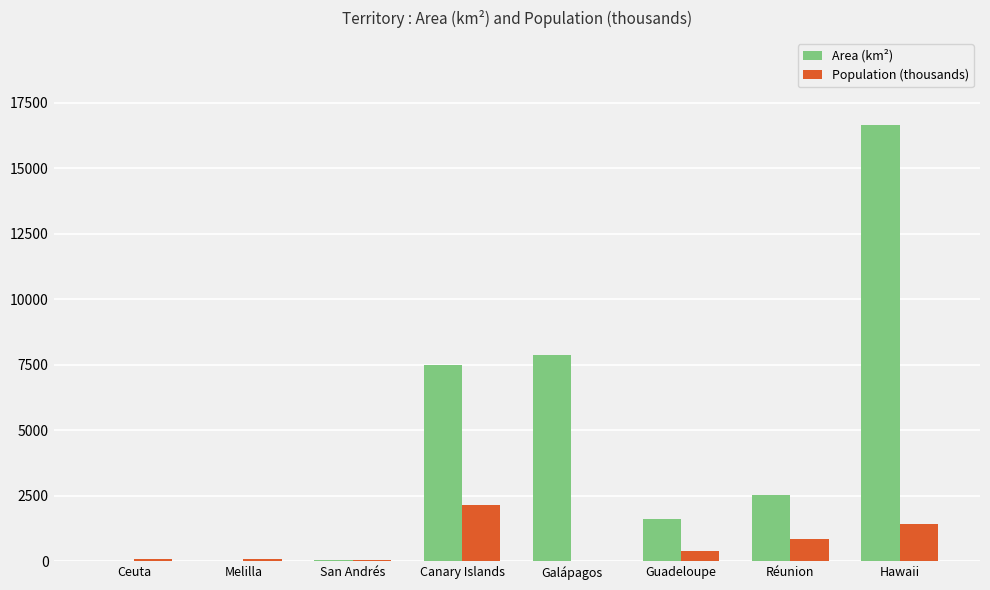

At which category is the sum across all series the highest?

Hawaii